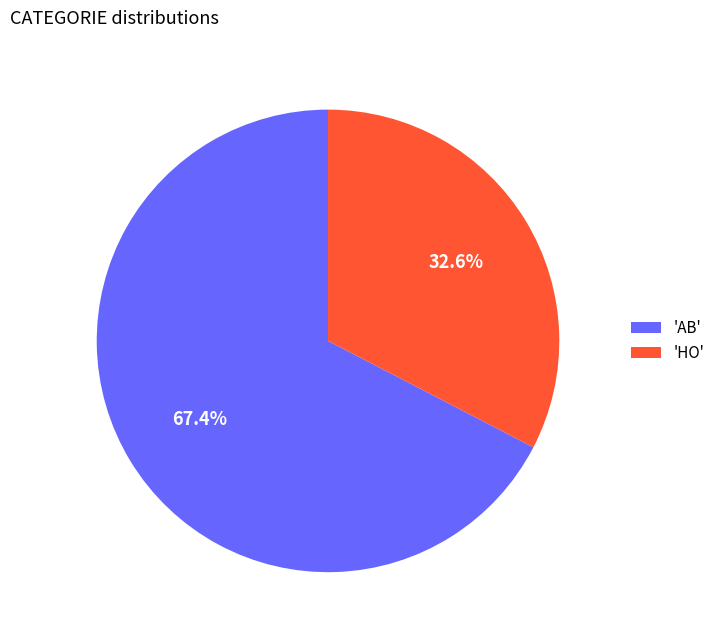

Which category has the biggest portion of the pie?

'AB'